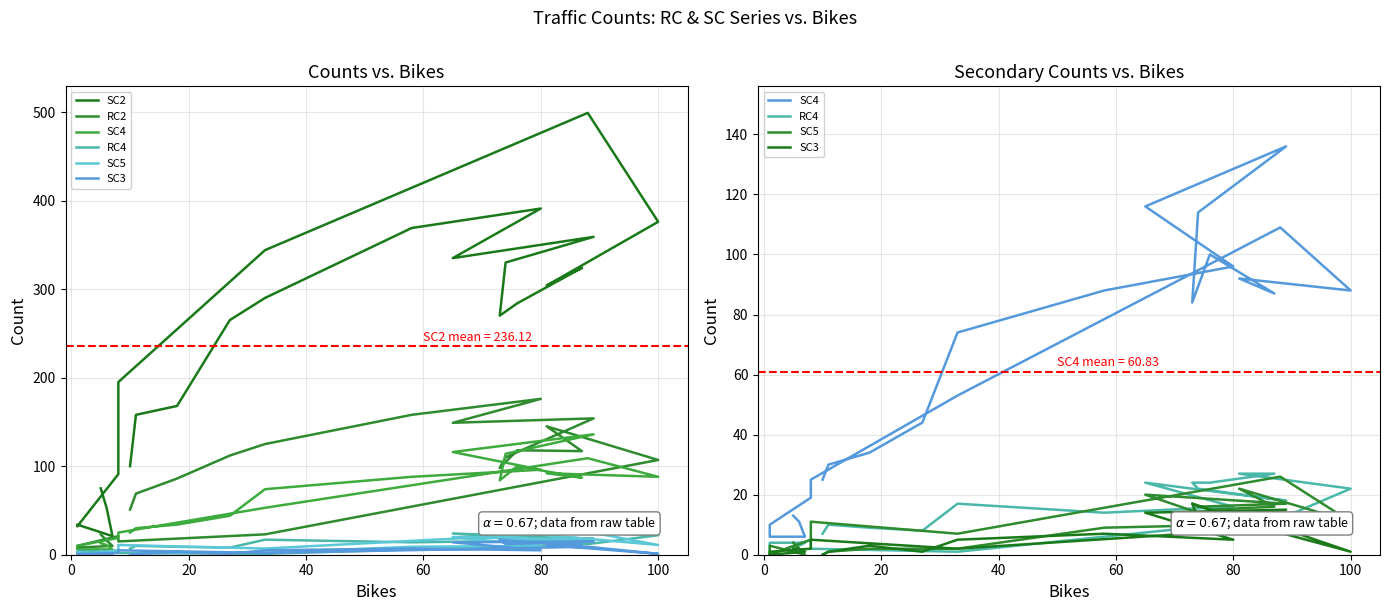

What is the average value of the RC2 series?

83